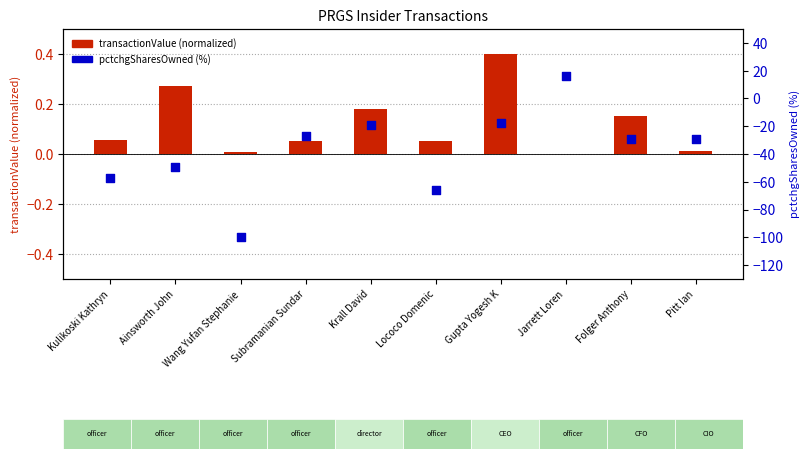

Is the value of transactionValue (normalized) at Kulikoski Kathryn greater than the value of pctchgSharesOwned at Gupta Yogesh K?

Yes